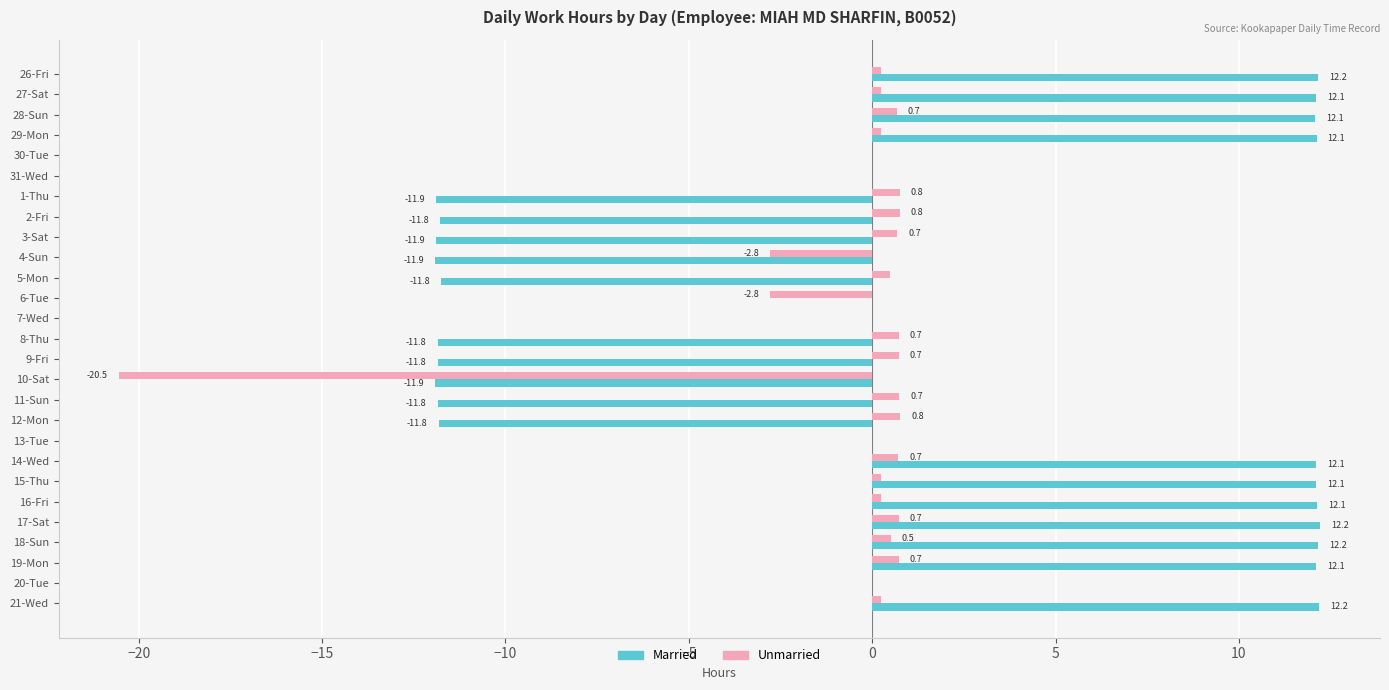

What is the greatest value displayed?

12.2